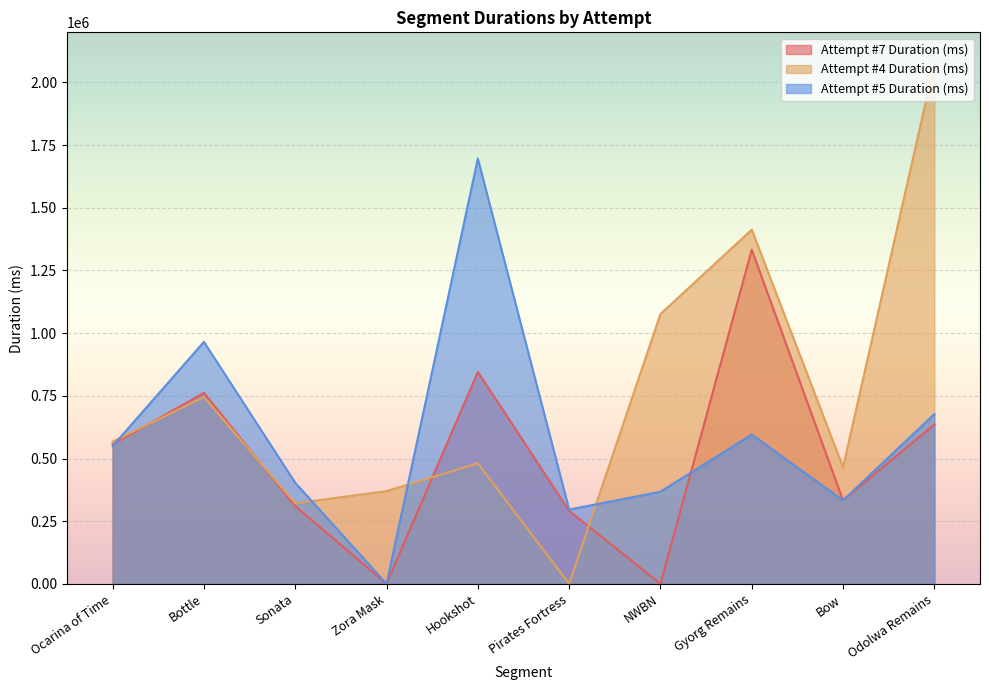

Reading left to right, list all the values displayed in this chart.

Attempt #7 Duration (ms): Ocarina of Time=556594	Bottle=761704	Sonata=310214	Zora Mask=0	Hookshot=845529	Pirates Fortress=291308	NWBN=0	Gyorg Remains=1332914	Bow=333088	Odolwa Remains=636068
Attempt #4 Duration (ms): Ocarina of Time=567008	Bottle=745138	Sonata=321462	Zora Mask=369757	Hookshot=481049	Pirates Fortress=0	NWBN=1076306	Gyorg Remains=1412957	Bow=464872	Odolwa Remains=2074440
Attempt #5 Duration (ms): Ocarina of Time=549753	Bottle=965305	Sonata=403109	Zora Mask=0	Hookshot=1696357	Pirates Fortress=296181	NWBN=367544	Gyorg Remains=595496	Bow=333031	Odolwa Remains=677154